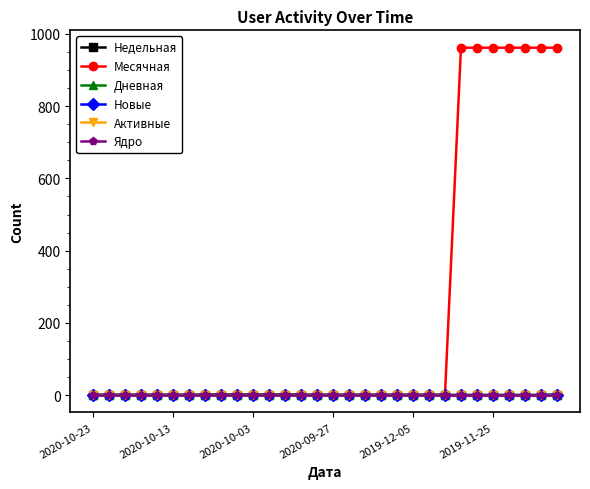

Does the chart have visible grid lines?

No